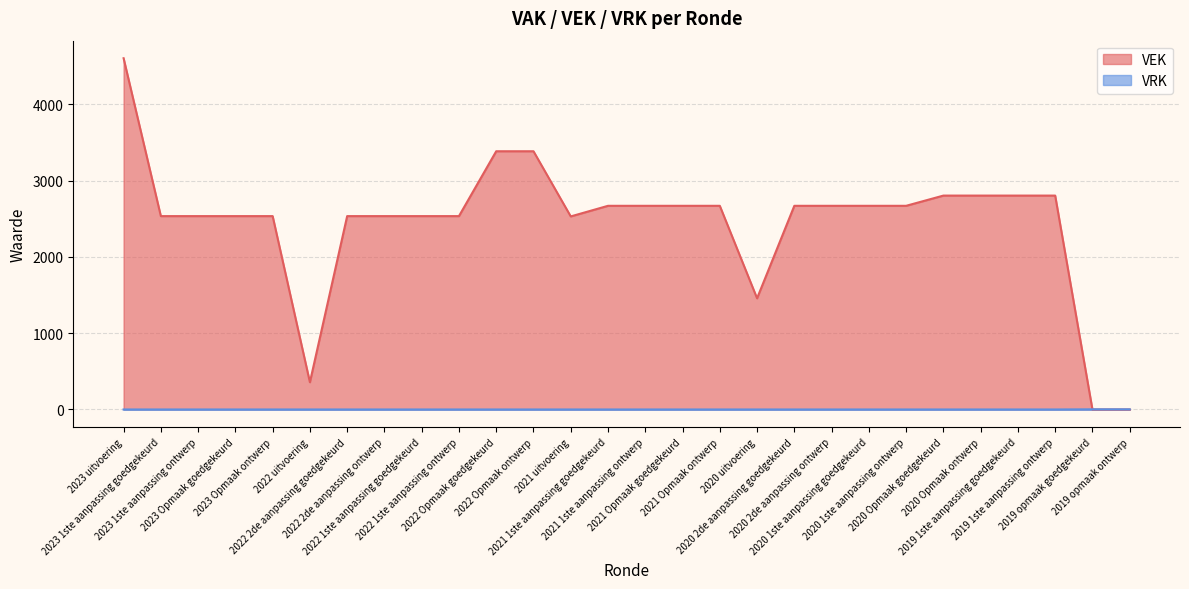

At which category is the sum across all series the highest?

2023 uitvoering